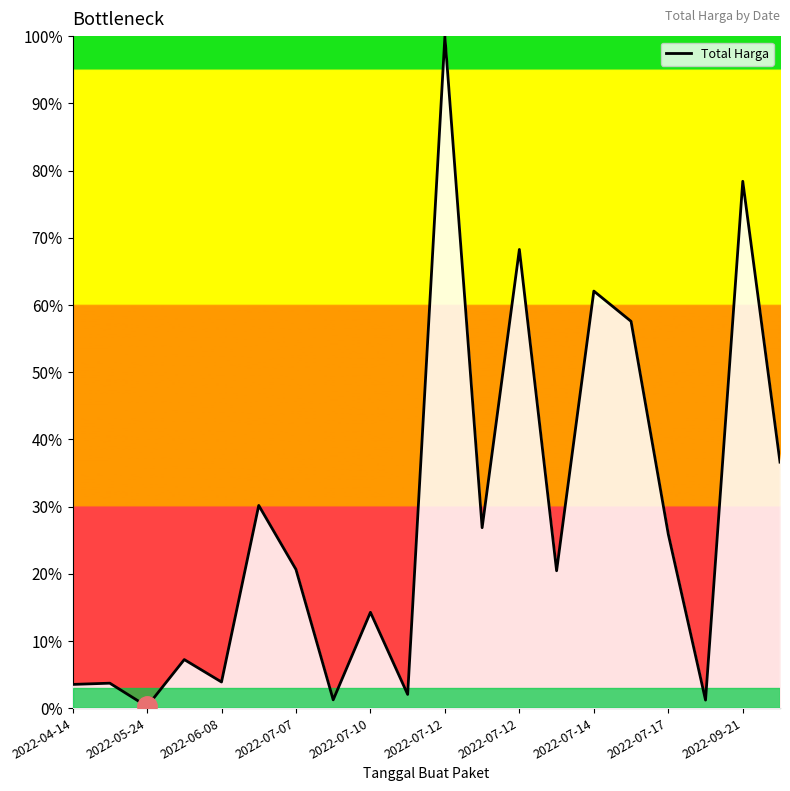

What is the difference between the second highest and minimum values?

78.2